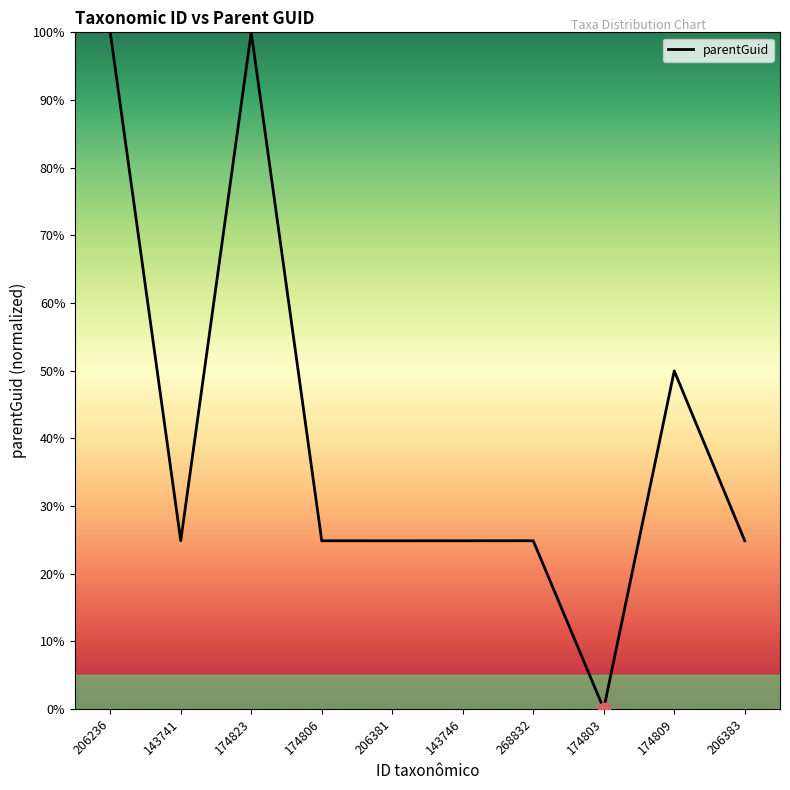

What is the change in value from 143741 to 174803?

-24.8